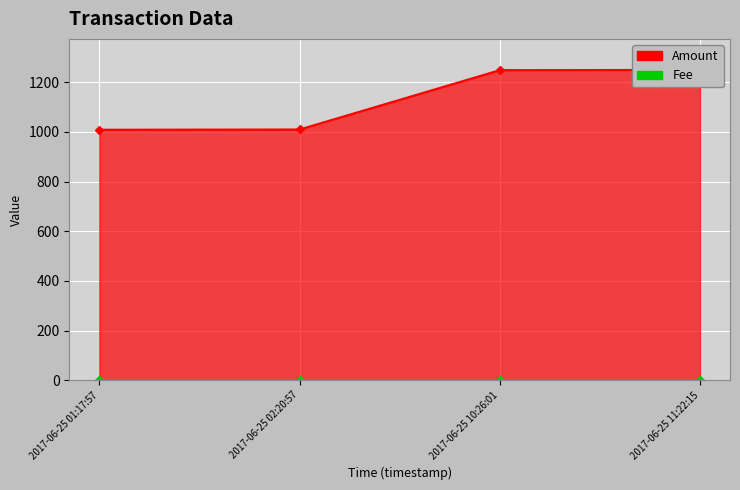

At which label does the data first exceed 1249?

2017-06-25 11:22:15